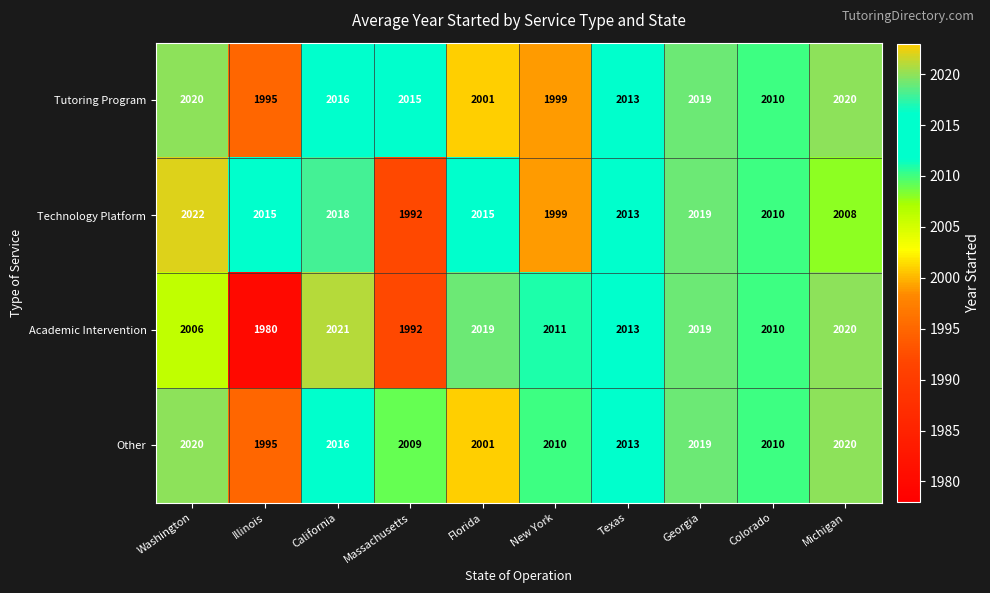

What is the minimum value shown in the chart?

1980